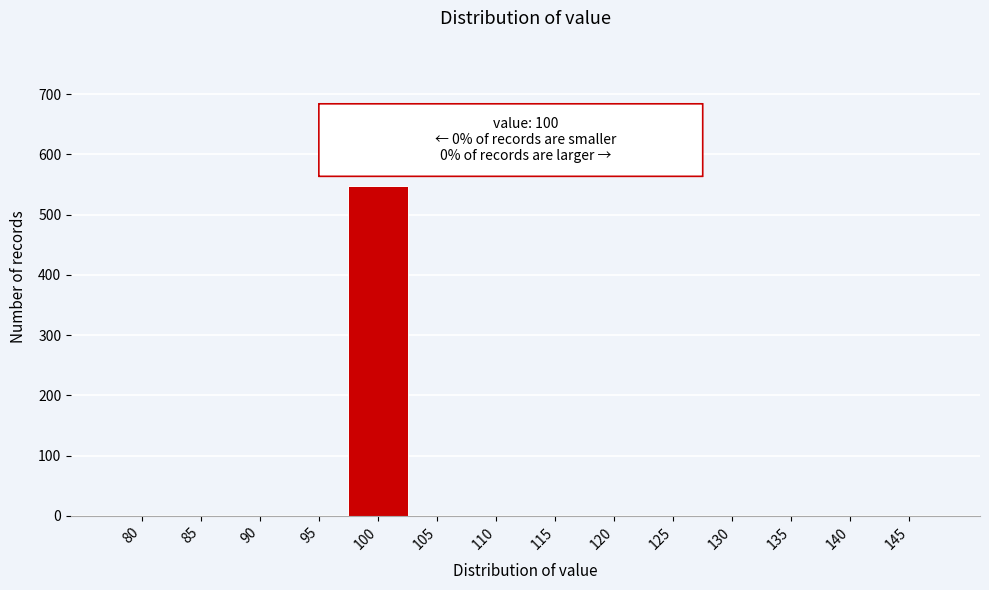

Reading left to right, extract all data points from this chart.

80=0	85=0	90=0	95=0	100=547	105=0	110=0	115=0	120=0	125=0	130=0	135=0	140=0	145=0